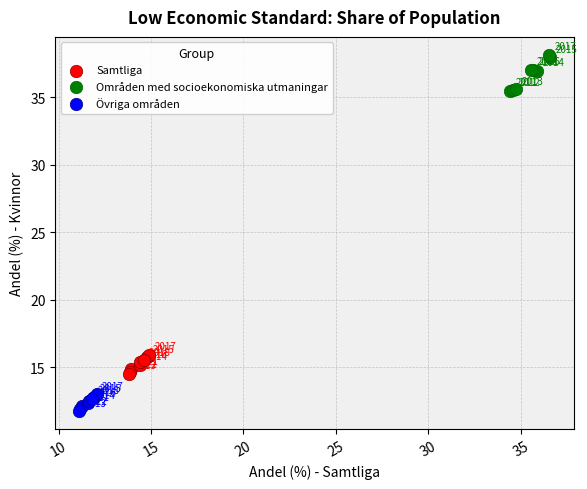

Which series contains the highest Y value?

Områden med socioekonomiska utmaningar